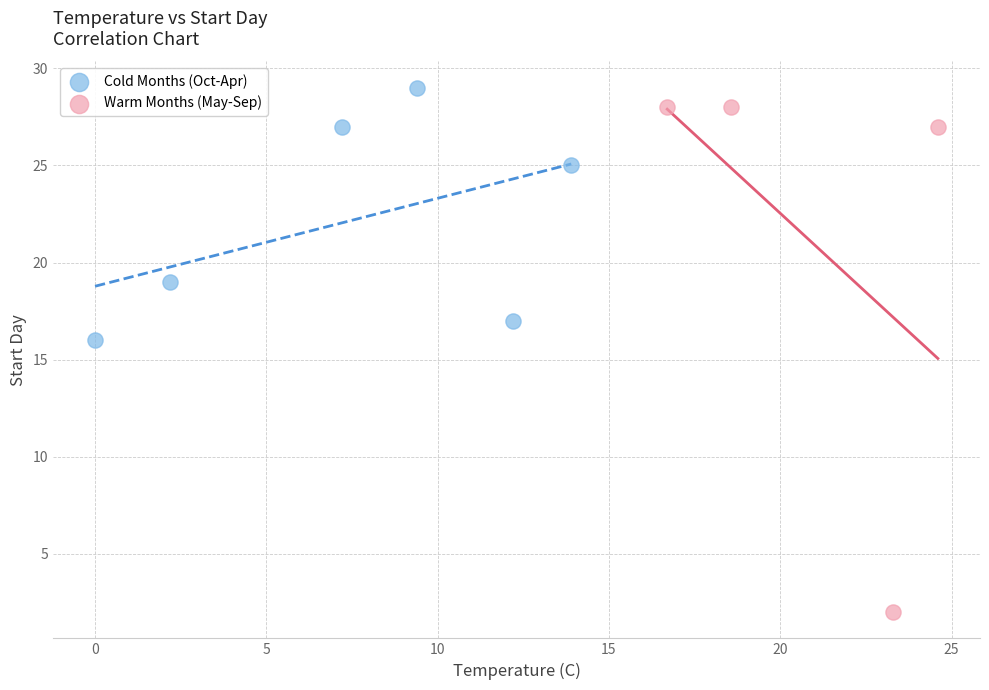

Which series reaches the minimum Y coordinate?

Warm Months (May-Sep)